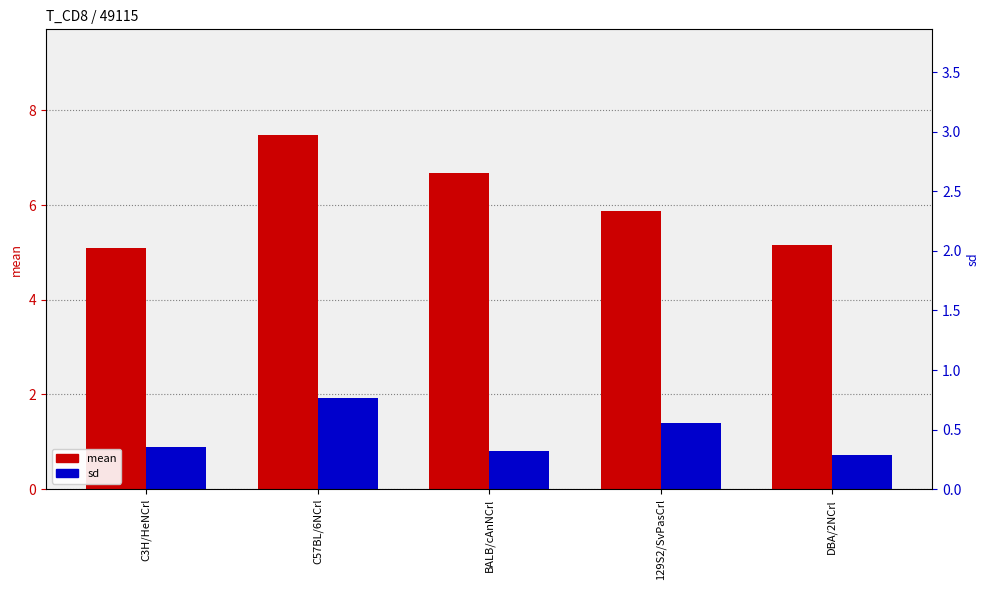

What is the sum of all mean values?

30.3